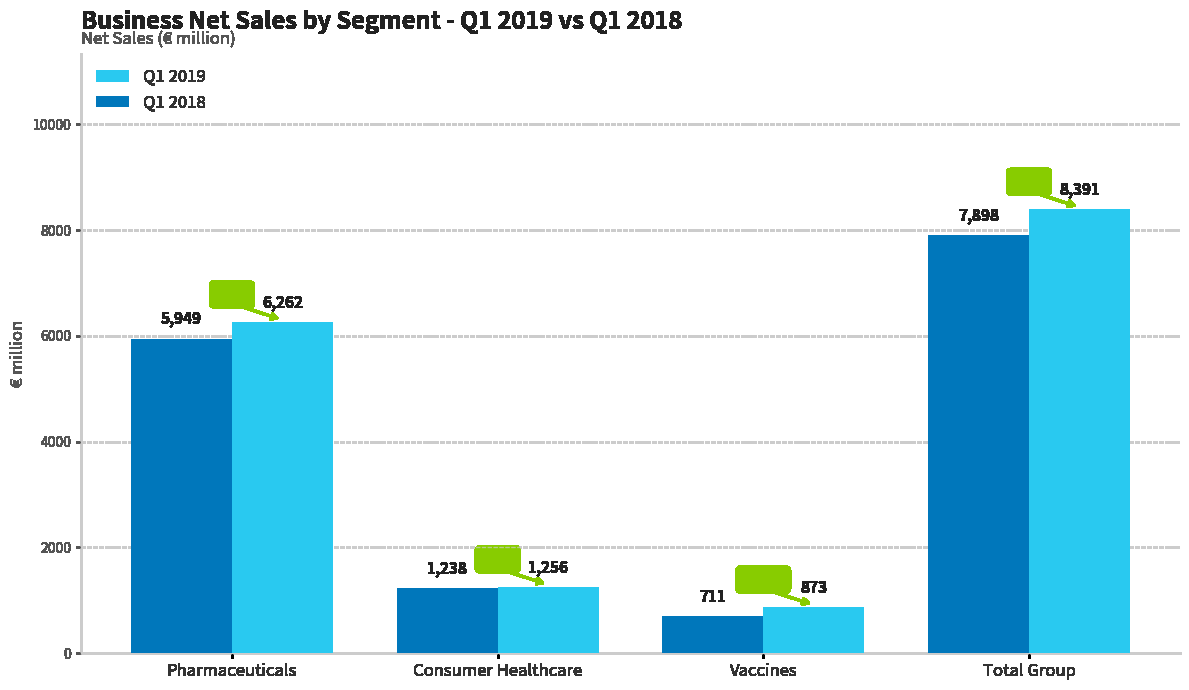

How many bars are there in total?

8